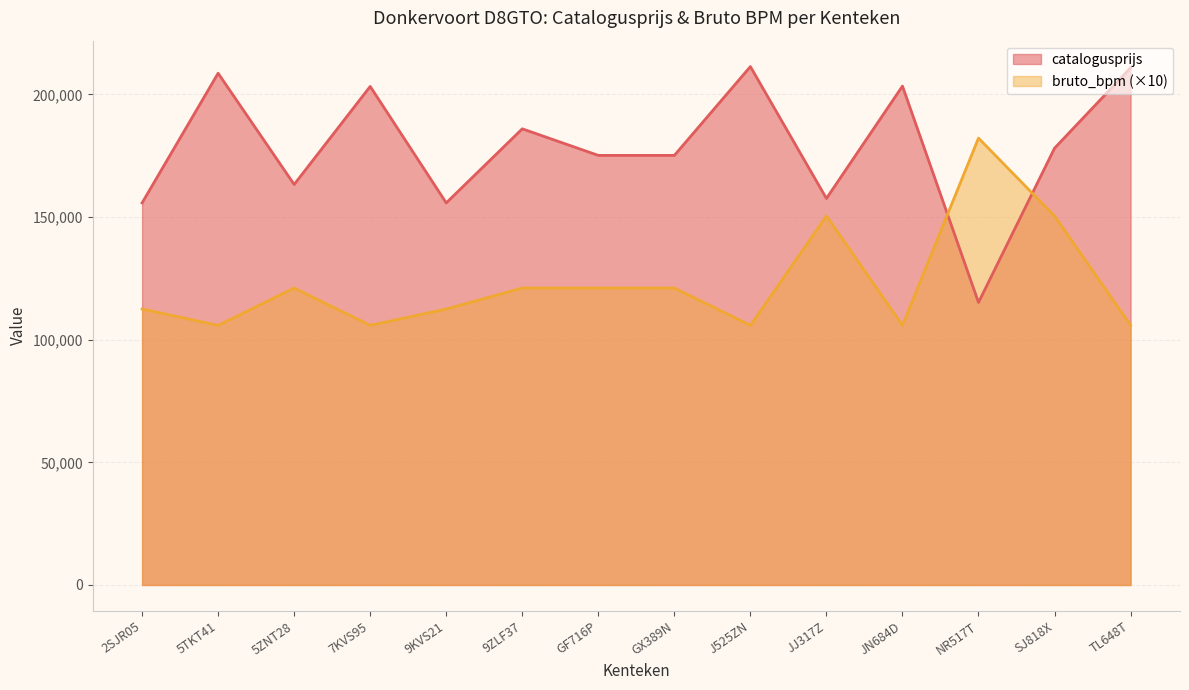

Reading left to right, extract all data points from this chart.

catalogusprijs: 2SJR05=155745	5TKT41=208599	5ZNT28=163253	7KVS95=203215	9KVS21=155745	9ZLF37=185943	GF716P=175107	GX389N=175107	J525ZN=211306	JJ317Z=157559	JN684D=203348	NR517T=115173	SJ818X=178044	TL648T=210802
bruto_bpm: 2SJR05=112490	5TKT41=105840	5ZNT28=121050	7KVS95=105830	9KVS21=112490	9ZLF37=121050	GF716P=121050	GX389N=121050	J525ZN=105840	JJ317Z=150410	JN684D=105840	NR517T=182150	SJ818X=150410	TL648T=105840